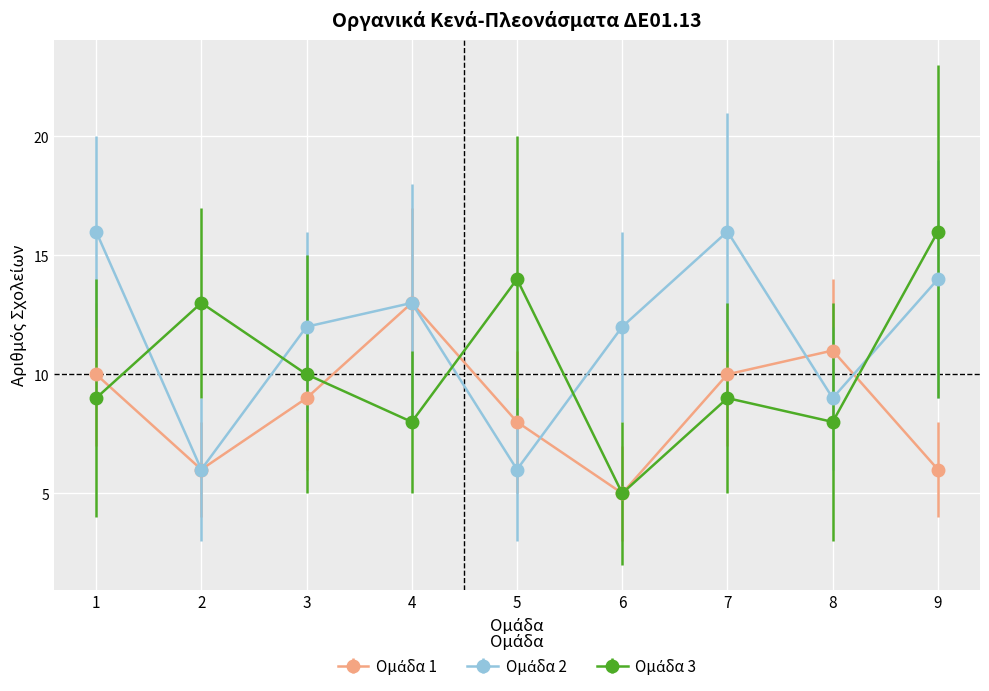

What is the maximum value shown in the chart?

16